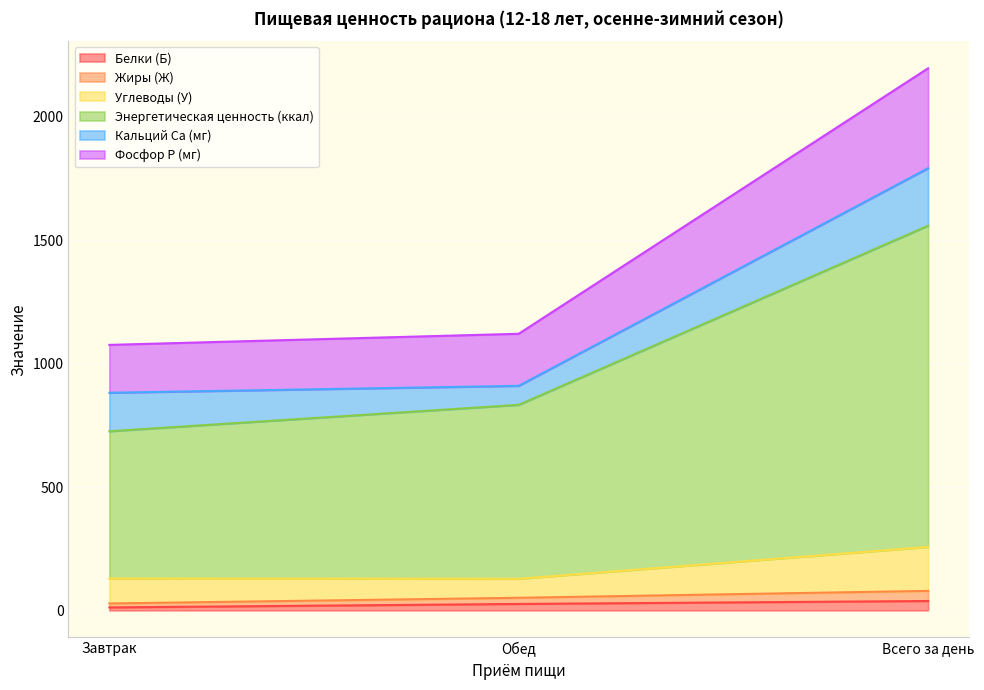

What is the label of the 3rd point from the left?

Всего за день